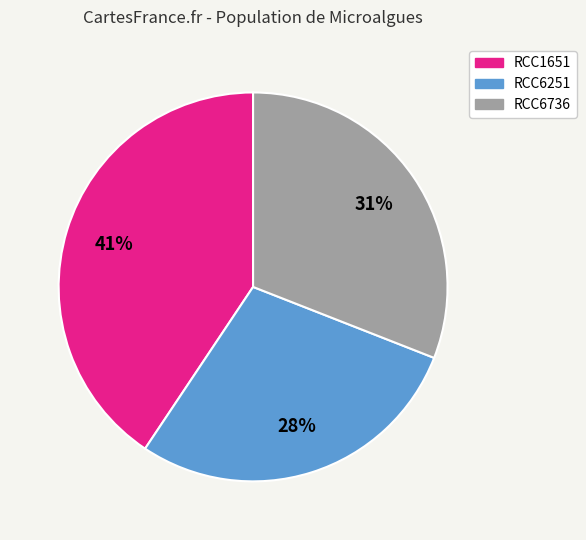

Is there any slice that represents more than half of the pie?

No